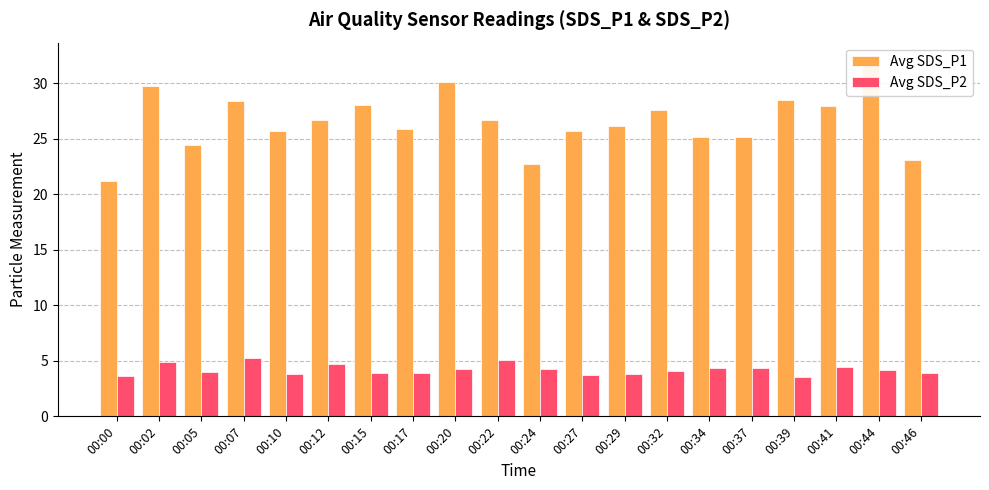

Reading right to left, transcribe all the data shown in this chart.

Avg SDS_P1: 23.1	32.1	28.0	28.5	25.1	25.2	27.6	26.2	25.7	22.7	26.7	30.1	25.9	28.1	26.7	25.7	28.4	24.5	29.7	21.2
Avg SDS_P2: 3.9	4.2	4.5	3.6	4.4	4.3	4.1	3.8	3.7	4.3	5.1	4.3	3.9	3.9	4.7	3.8	5.3	4.0	4.9	3.6